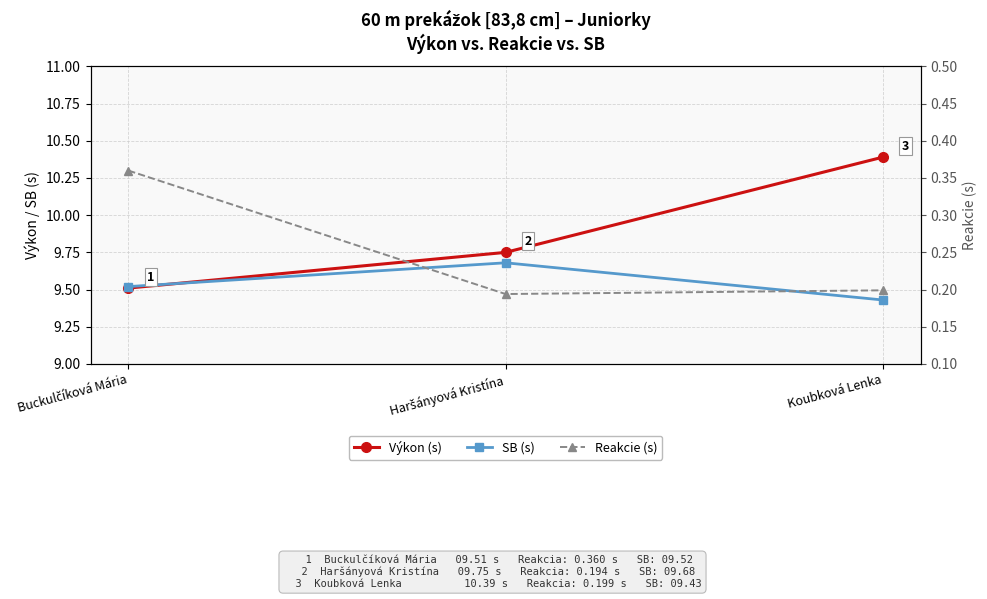

Reading right to left, transcribe all the data shown in this chart.

Výkon (s): 10.4	9.8	9.5
SB (s): 9.4	9.7	9.5
Reakcie (s): 0.2	0.2	0.4